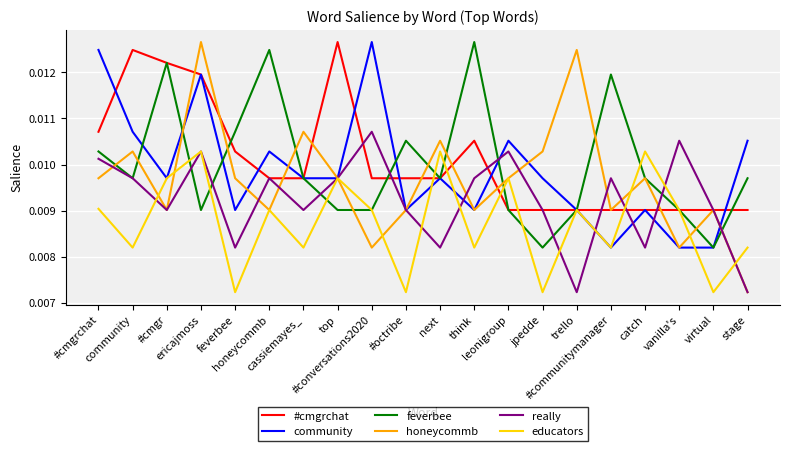

The feverbee series shows 0.0 at vanilla's. True or false?

False